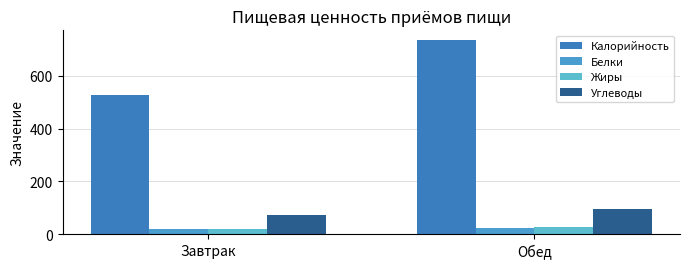

The Жиры series shows 14.3 at Обед. True or false?

False